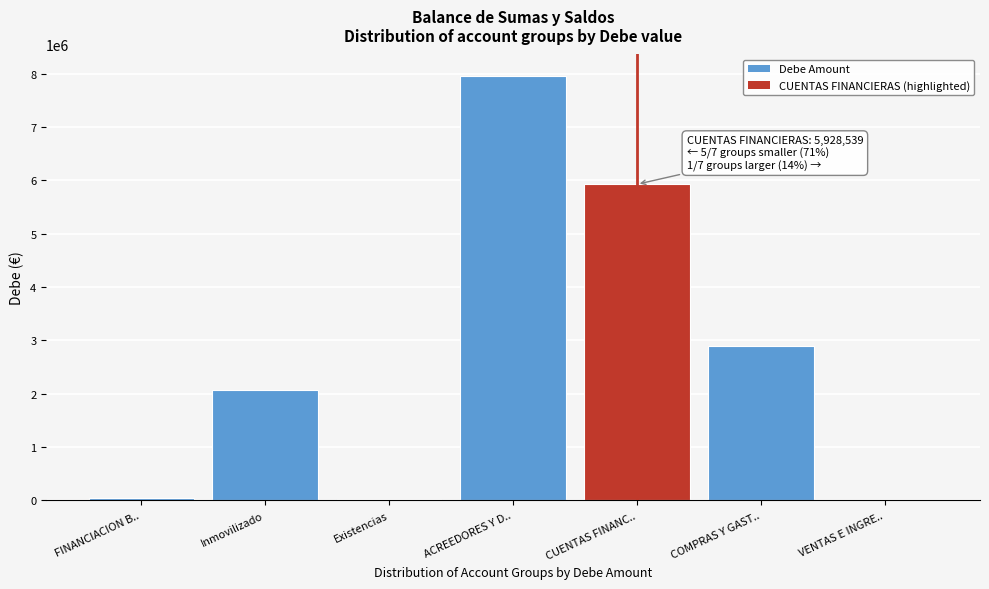

The value at CUENTAS FINANC.. is 5928538.8. True or false?

True